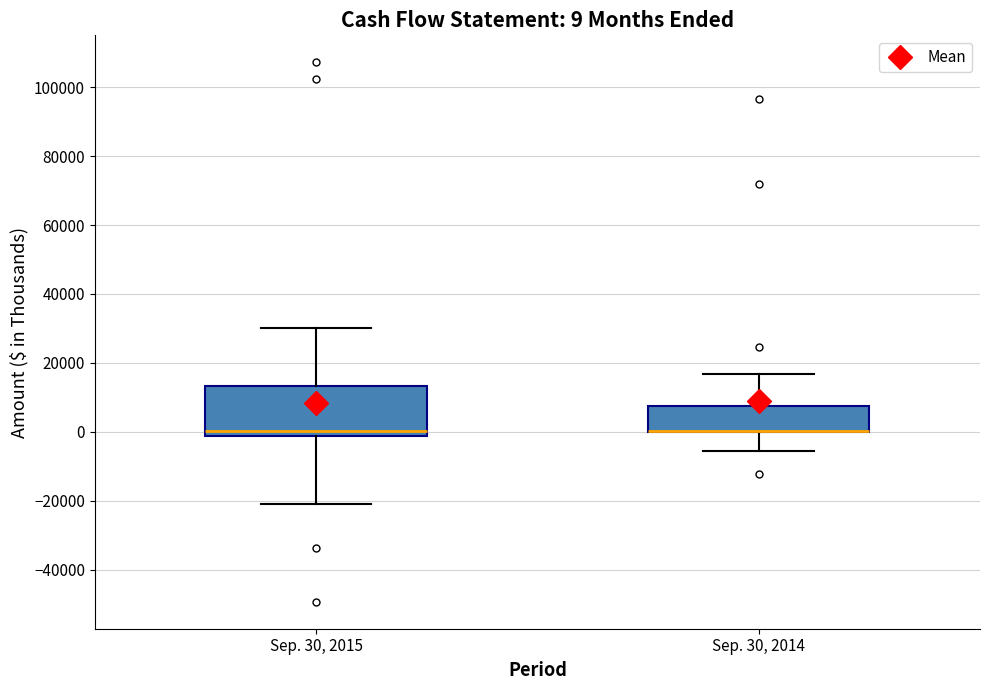

Which box is the tallest, from its lower edge to its upper edge?

Sep. 30, 2015